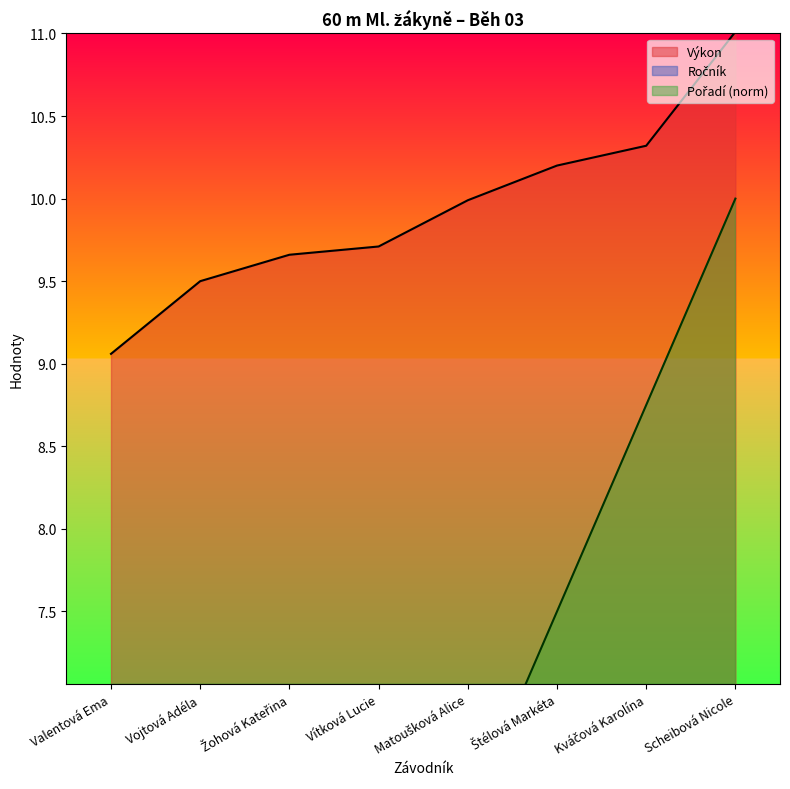

Reading left to right, list all the values displayed in this chart.

Pořadí: 1.2	2.5	3.8	5.0	6.2	7.5	8.8	10.0
Výkon: 9.1	9.5	9.7	9.7	10.0	10.2	10.3	11.0
Ročník: 6.0	5.0	6.0	5.0	6.0	5.0	7.0	6.0